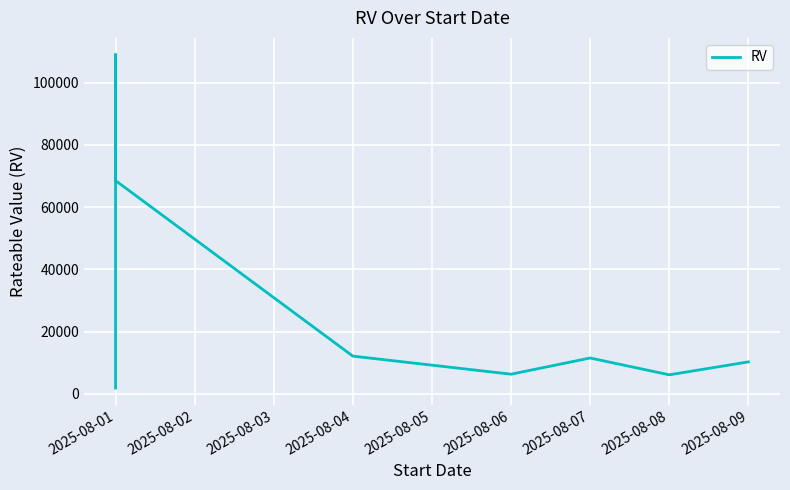

How many lines are shown in the chart?

1